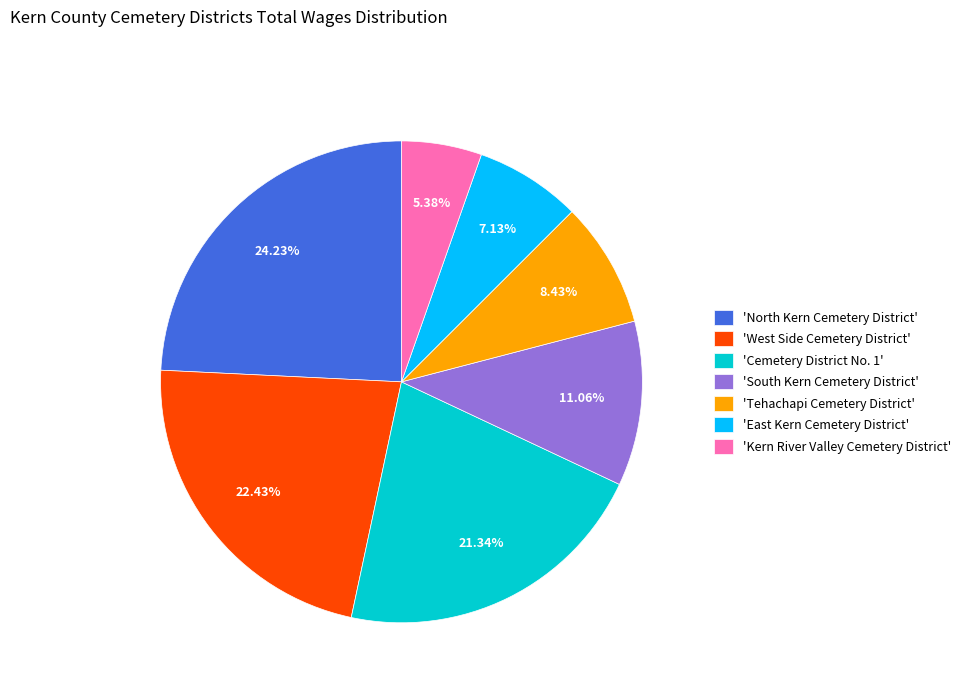

Does any single category account for the majority?

No